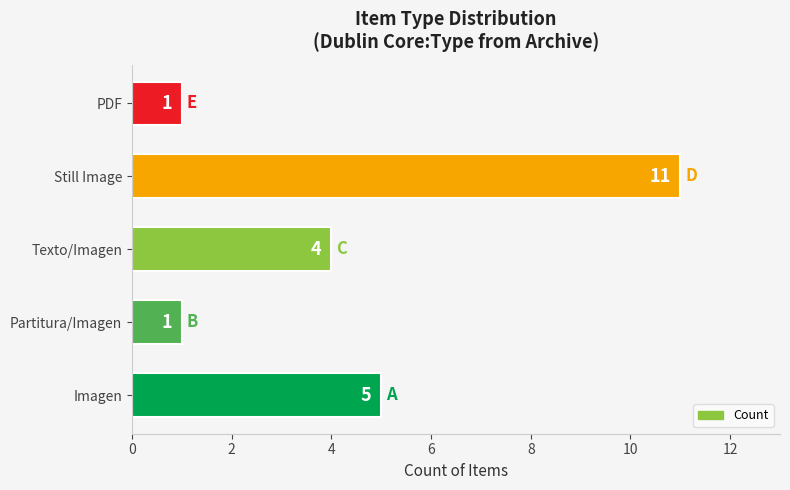

Which has a higher value, Texto/Imagen or Imagen?

Imagen